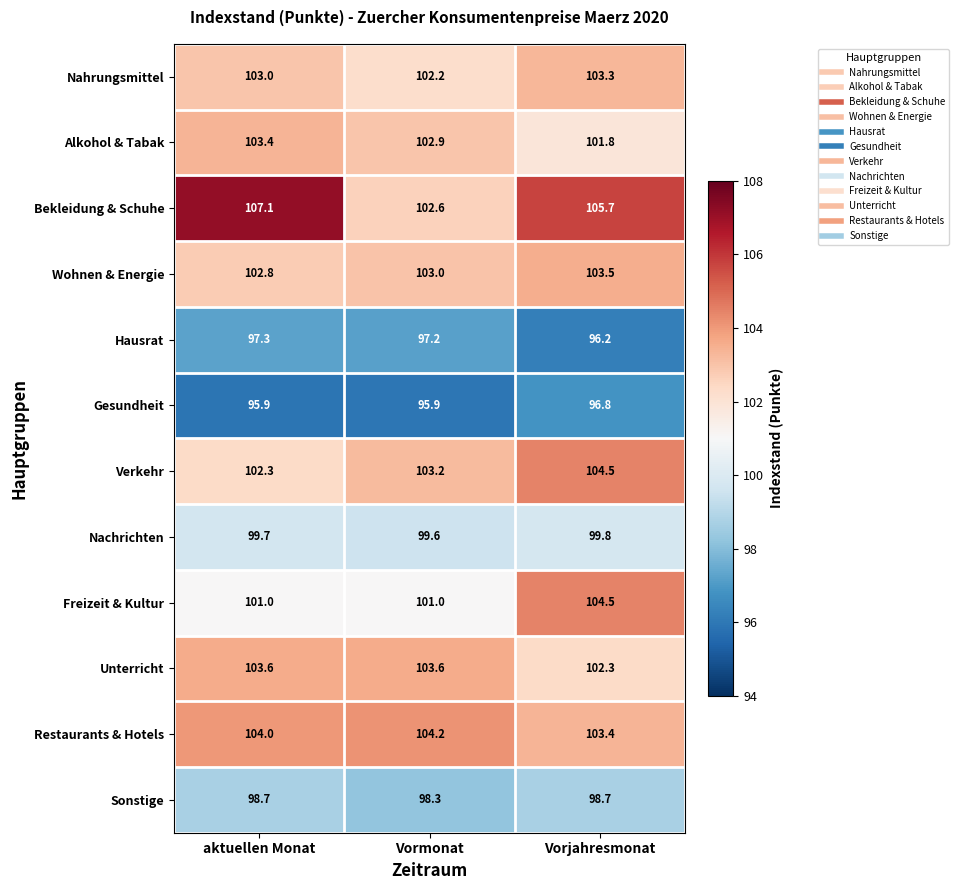

List the labels in order of Nachrichten value, largest first.

Vorjahresmonat, aktuellen Monat, Vormonat